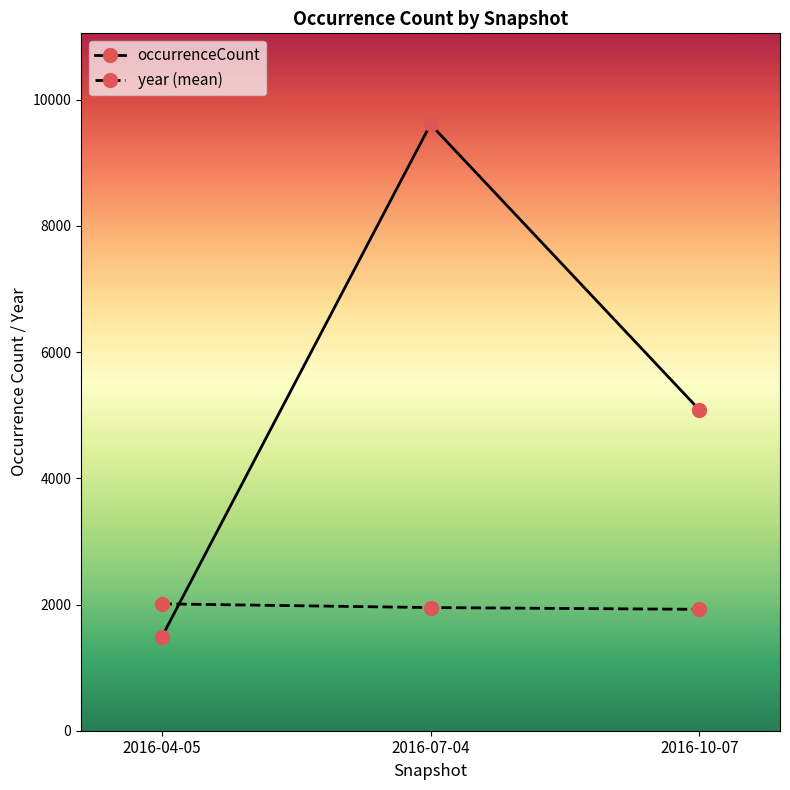

At which category is the sum across all series the highest?

2016-07-04